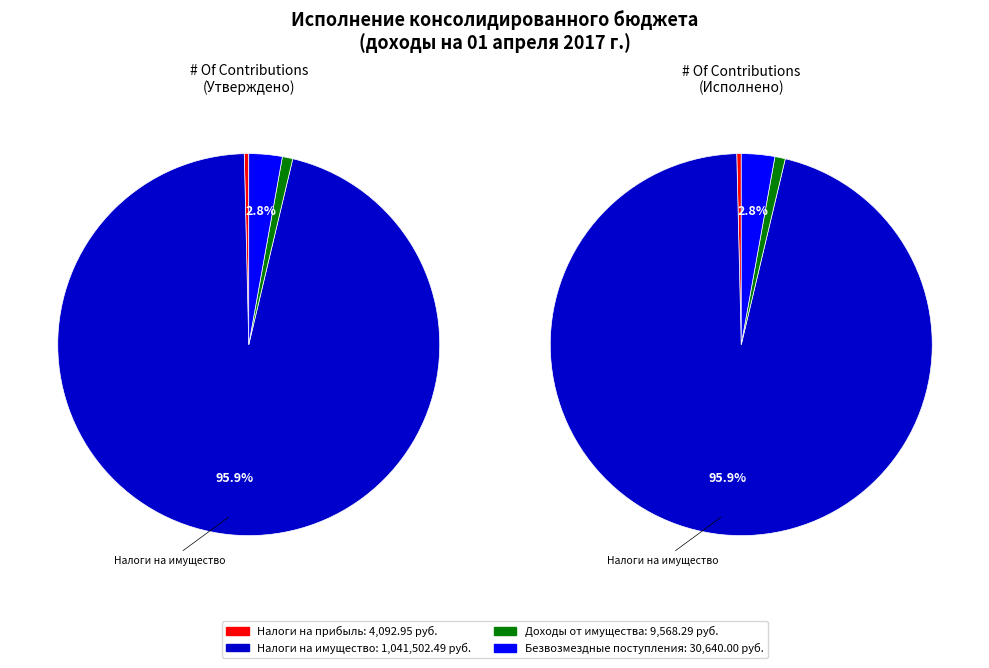

To the nearest percent, what percentage of the pie is БЕЗВОЗМЕЗДНЫЕ ПОСТУПЛЕНИЯ?

3%